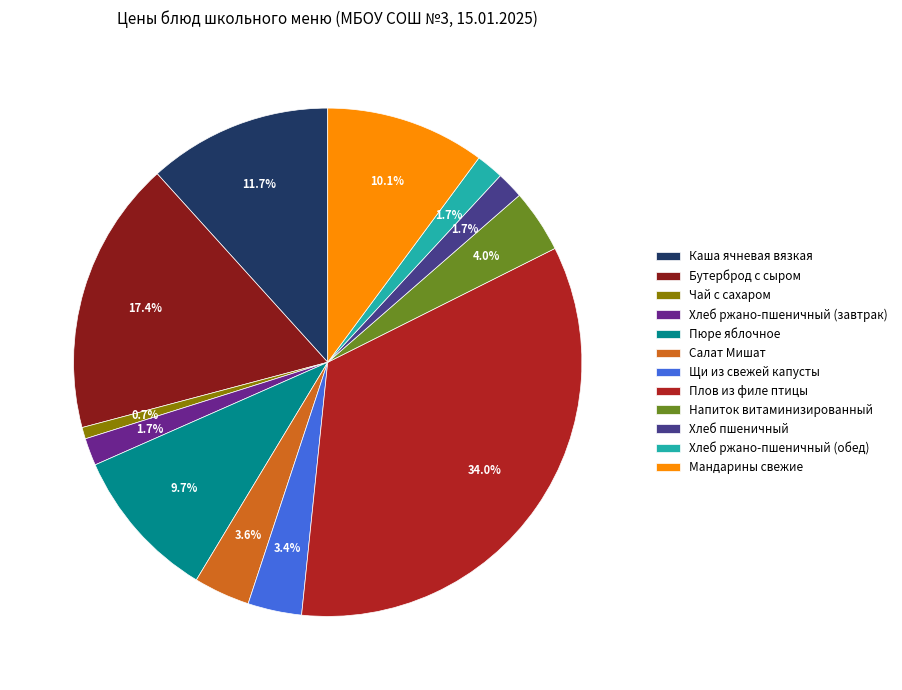

Is there a majority slice in this chart?

No